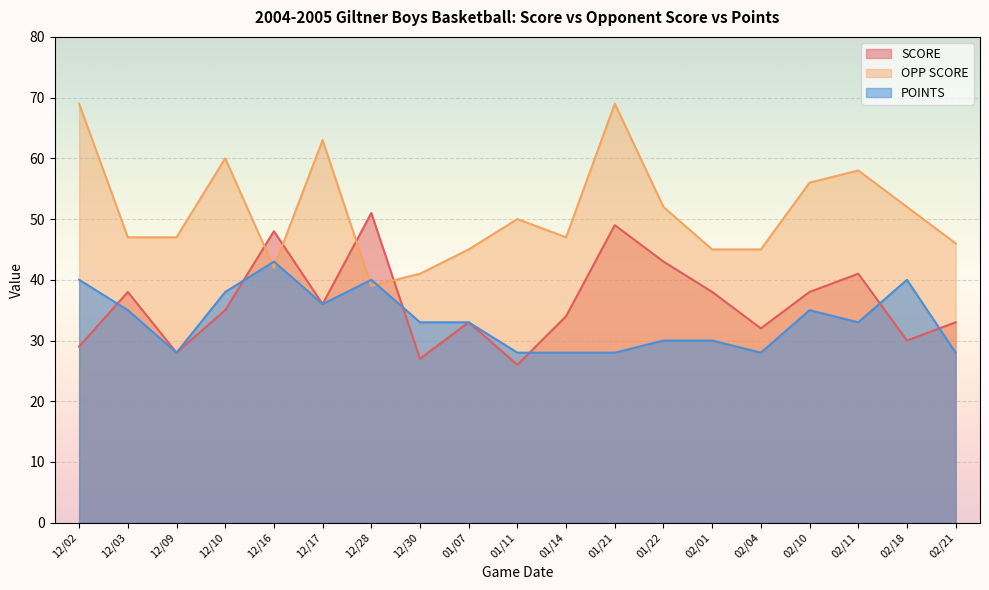

Which has a higher value, 02/21 or 02/10?

02/10